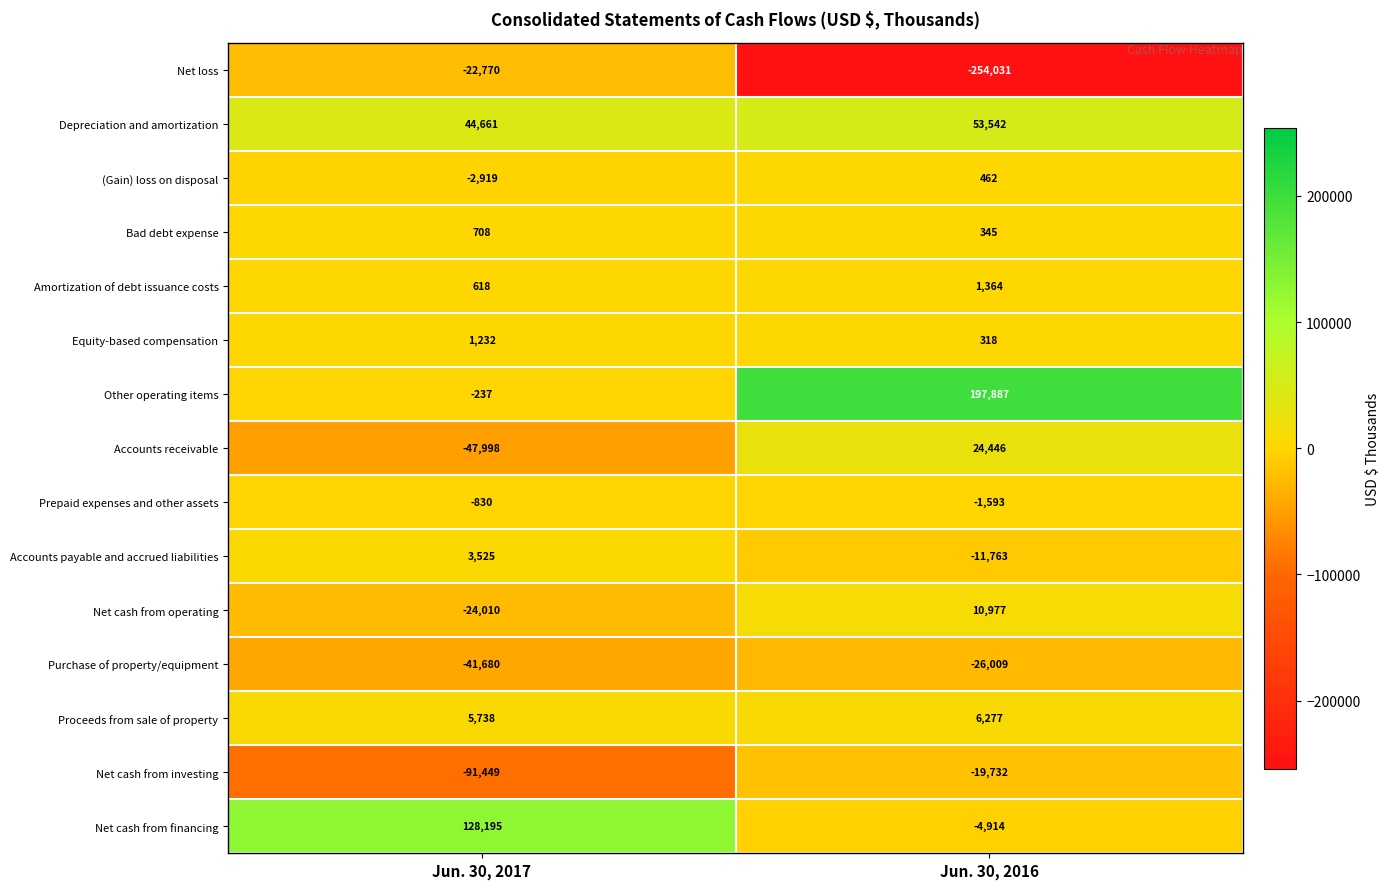

Which label corresponds to the largest value in the chart?

Jun. 30, 2016